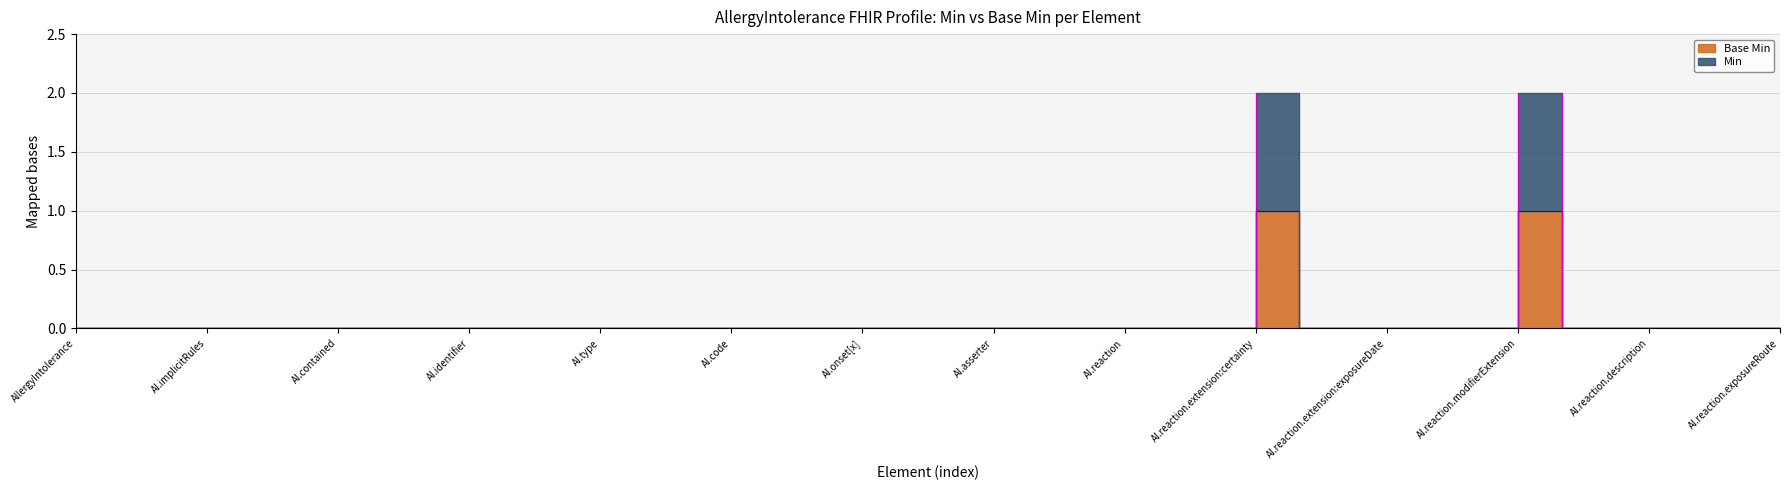

What is the sum of the Base Min values at AllergyIntolerance.reaction.modifierExtension and AllergyIntolerance.reaction.extension:exposureDescription?

1